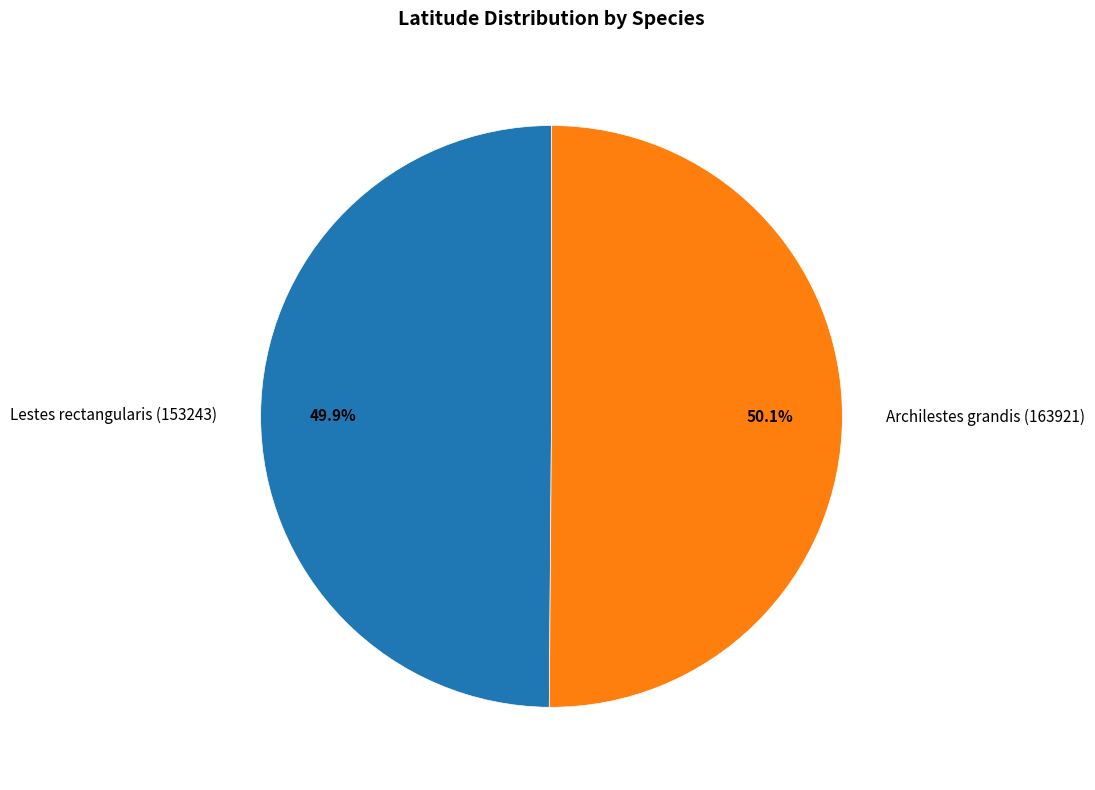

Is there a majority slice in this chart?

Yes